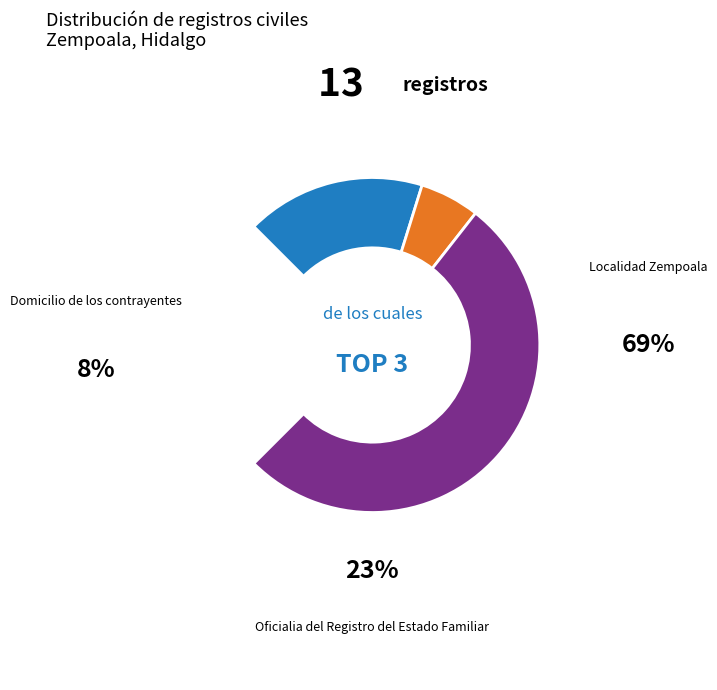

What percentage is the Domicilio de los contrayentes slice, to the nearest percent?

8%